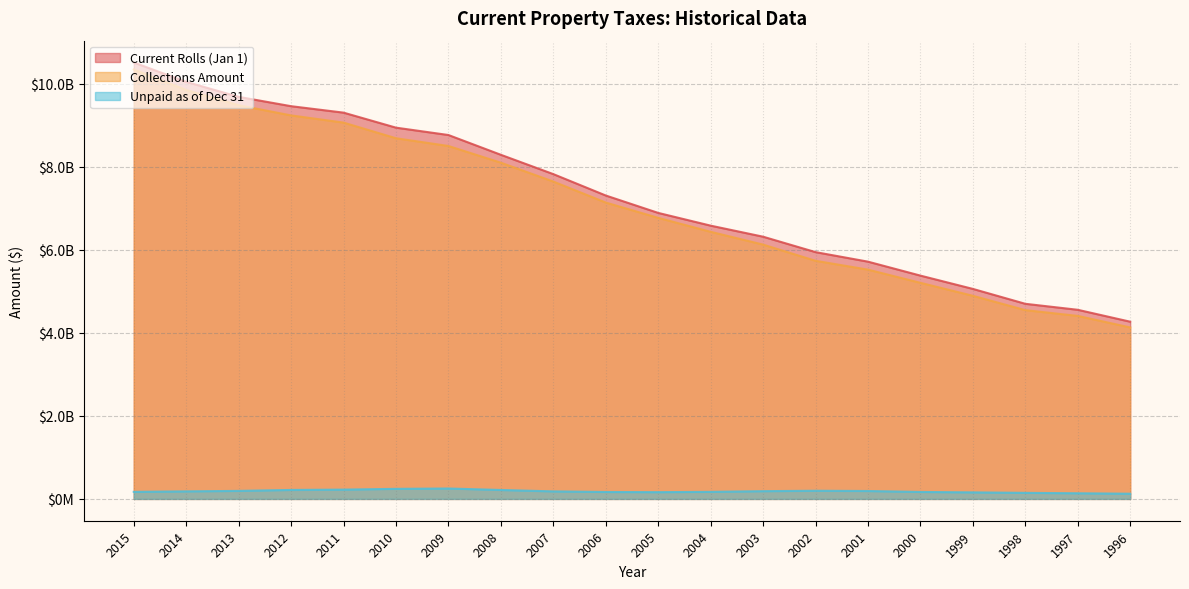

True or false: Unpaid as of Dec 31 has a value of 162763854.0 at 2005.

True